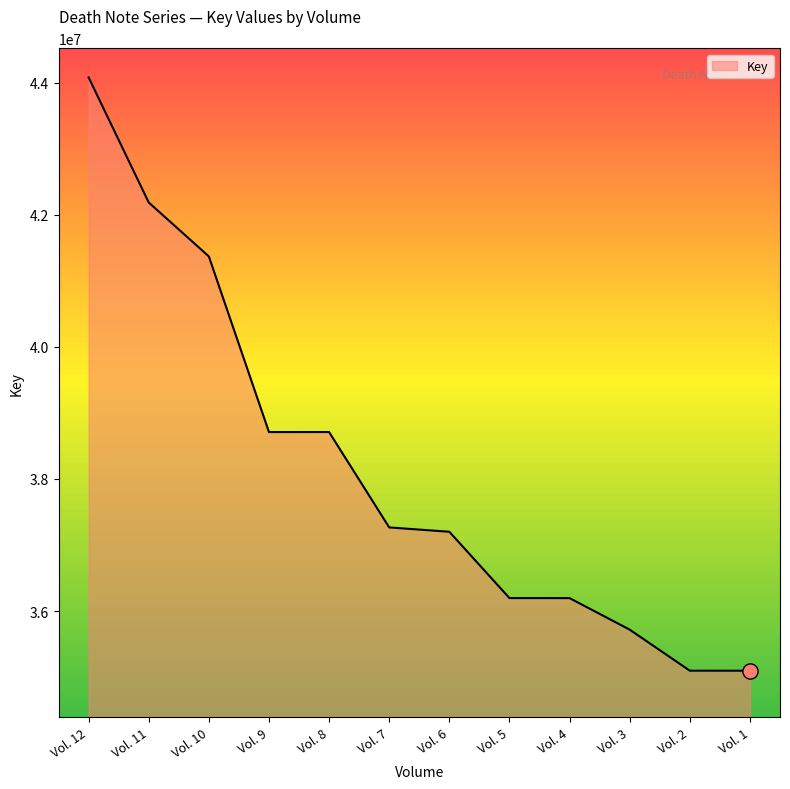

What is the ratio of the value at Vol. 7 to the value at Vol. 8?

1.0